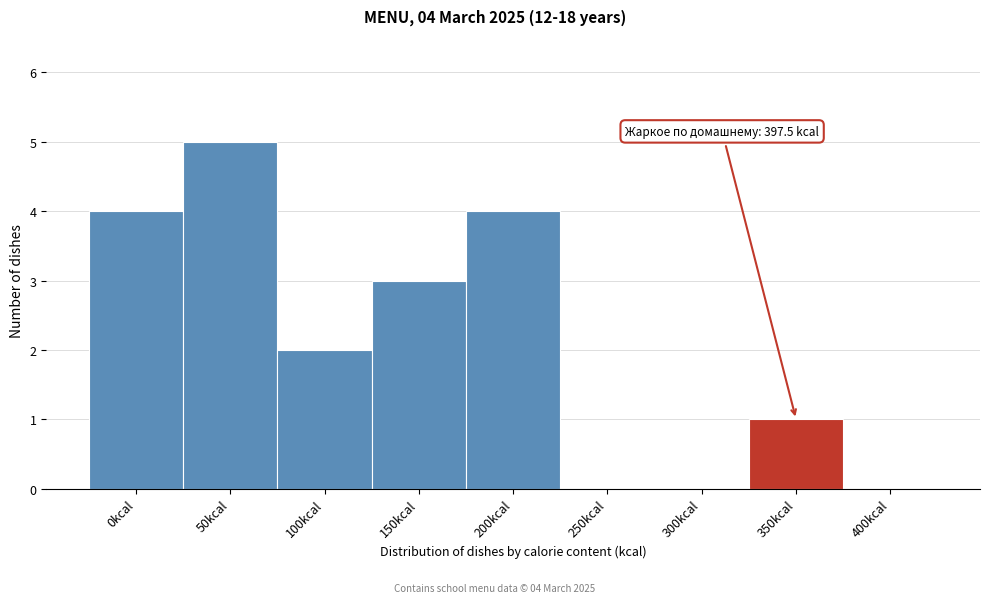

Reading left to right, what are all the values shown in this chart?

0kcal=4	50kcal=5	100kcal=2	150kcal=3	200kcal=4	250kcal=0	300kcal=0	350kcal=1	400kcal=0